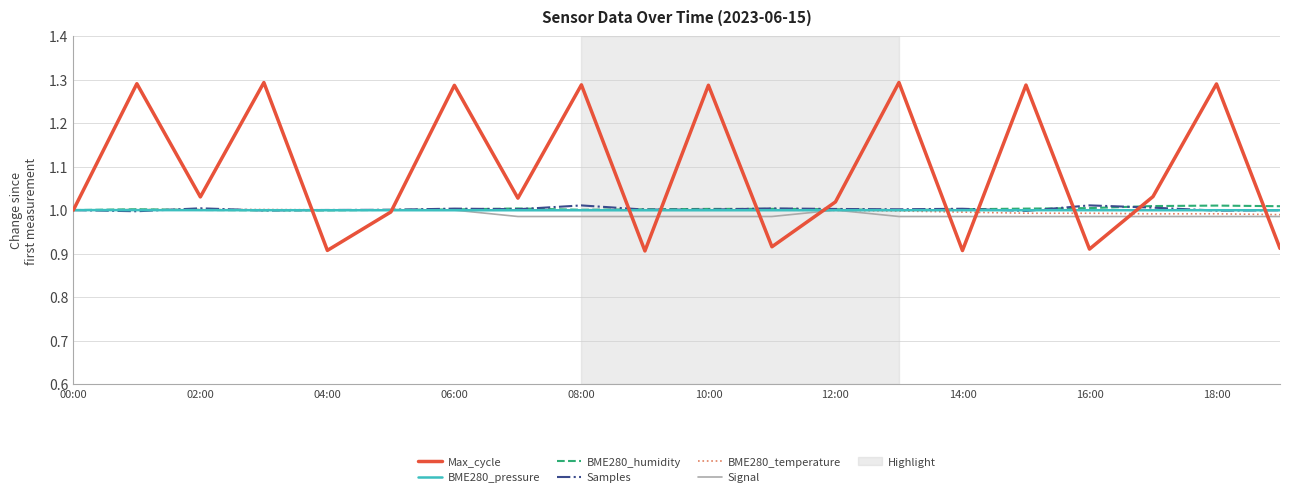

Which series has the largest total across all categories?

Max_cycle